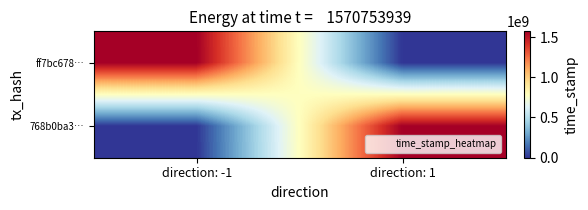

Rank the series by their average value, from lowest to highest.

768b0ba3…, ff7bc678…